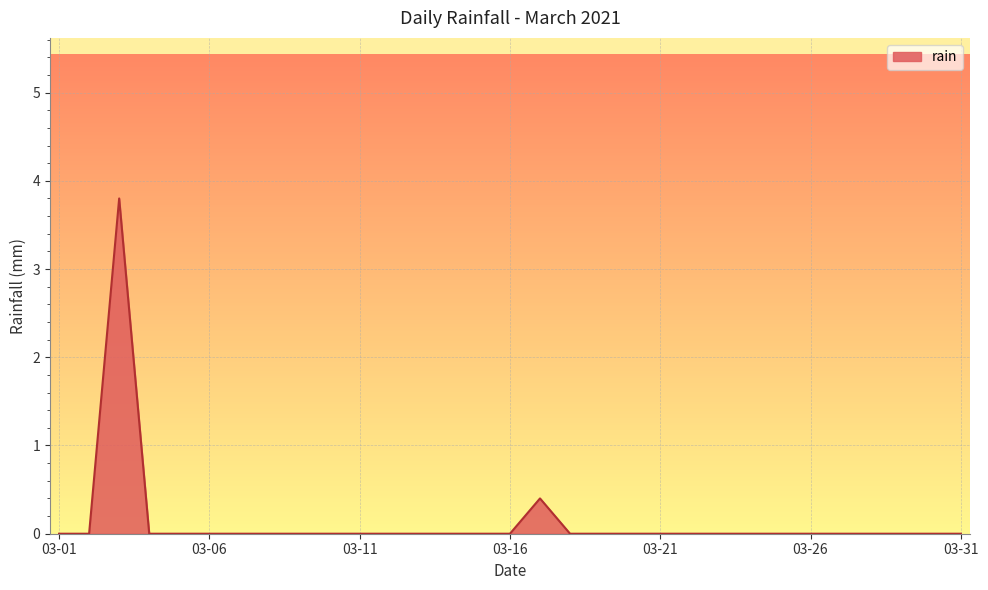

What is the greatest value displayed?

3.8